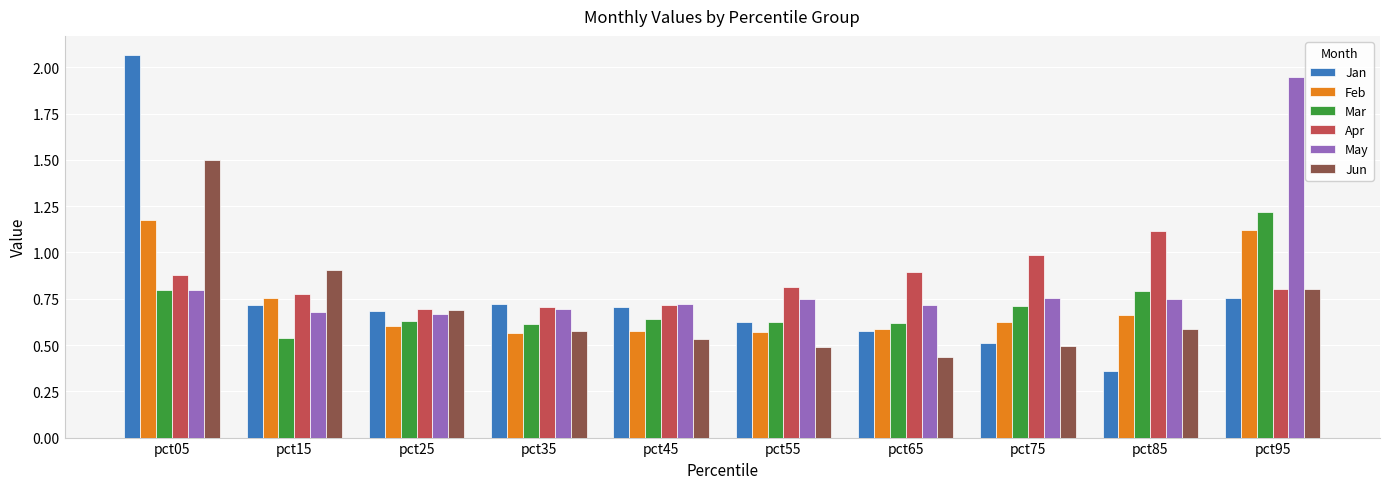

Does the chart contain any negative values?

No